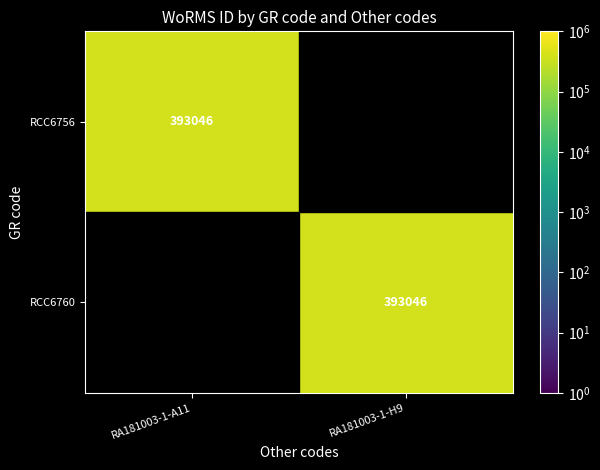

What is the spread (max minus min) of values at RA181003-1-H9?

393046.0